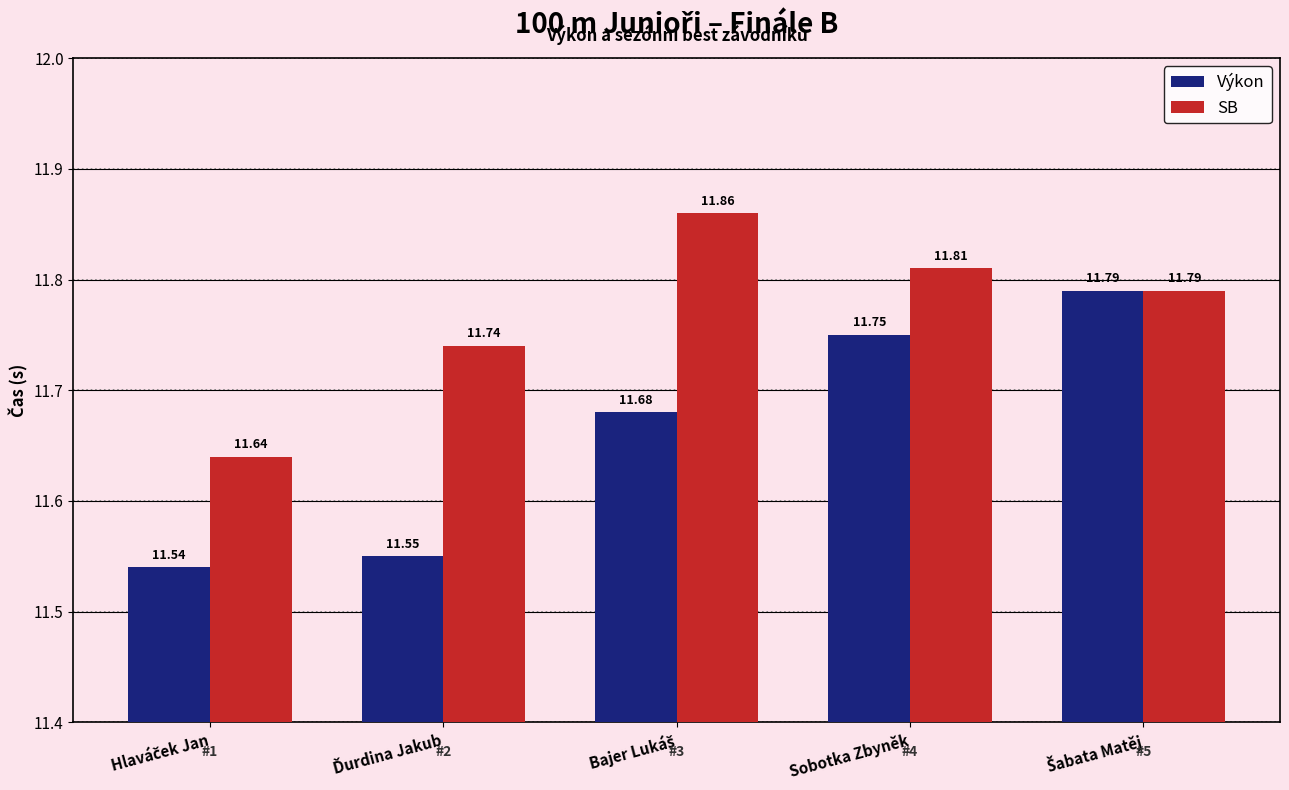

The SB series shows 11.8 at Sobotka Zbyněk. True or false?

True